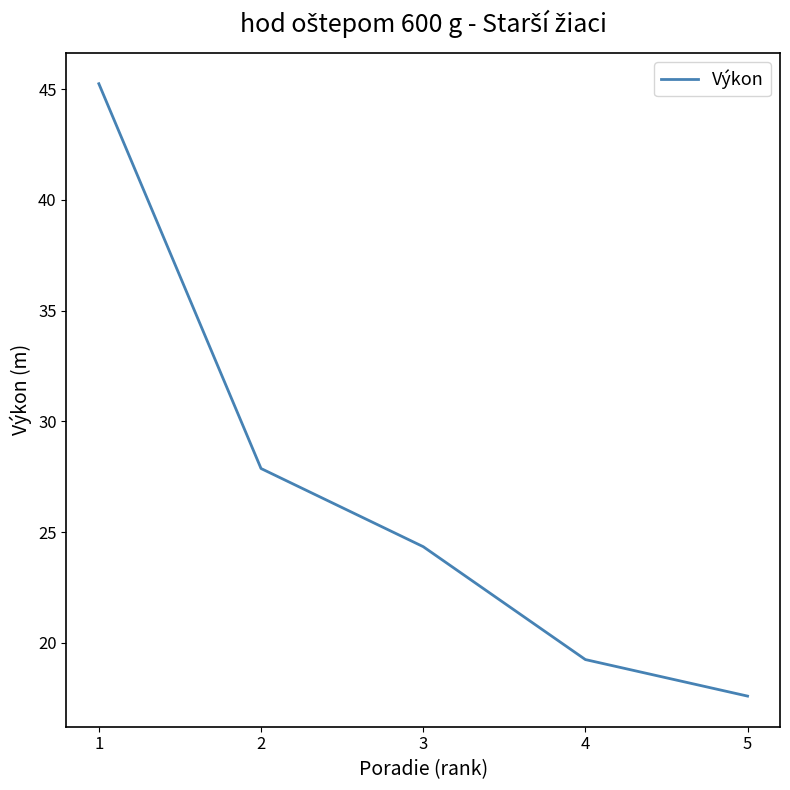

List the labels in order of value, smallest first.

5, 4, 3, 2, 1